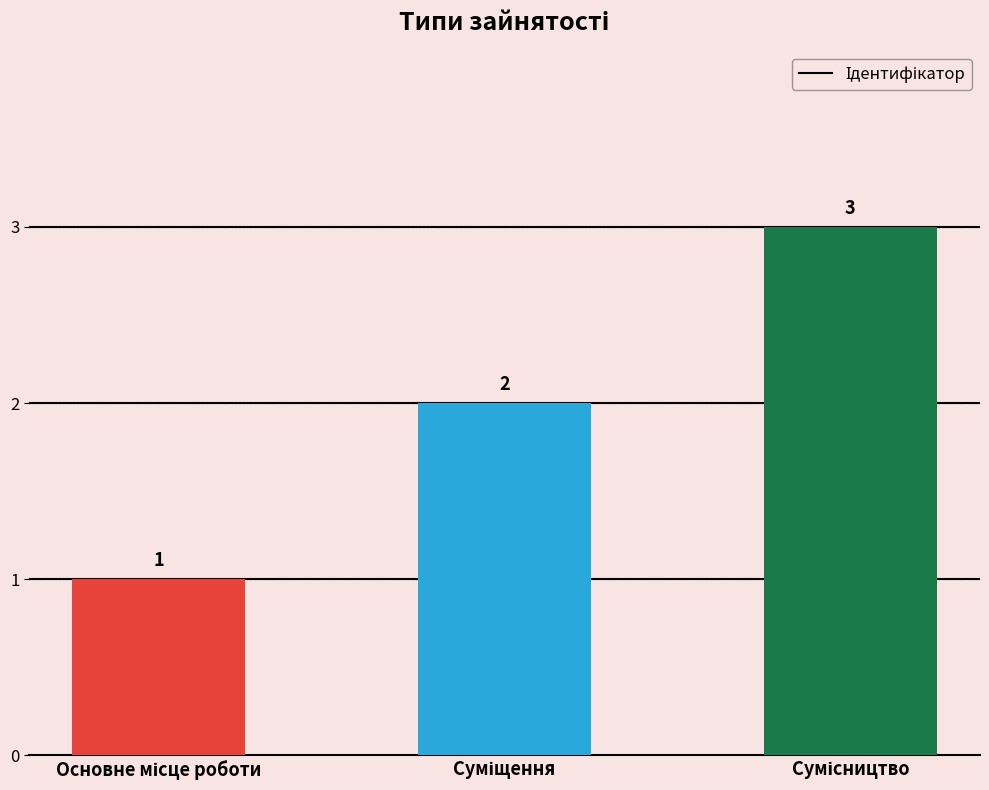

What is the greatest value displayed?

3